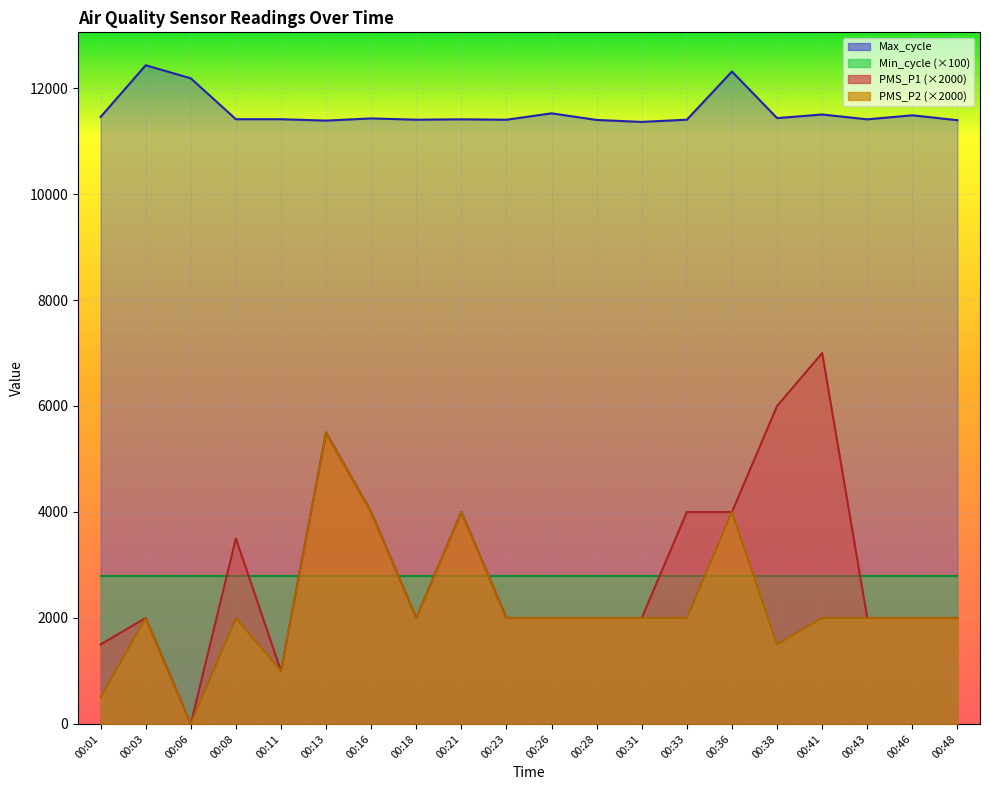

What is the value of the Max_cycle point at the 14th from the left?

11403